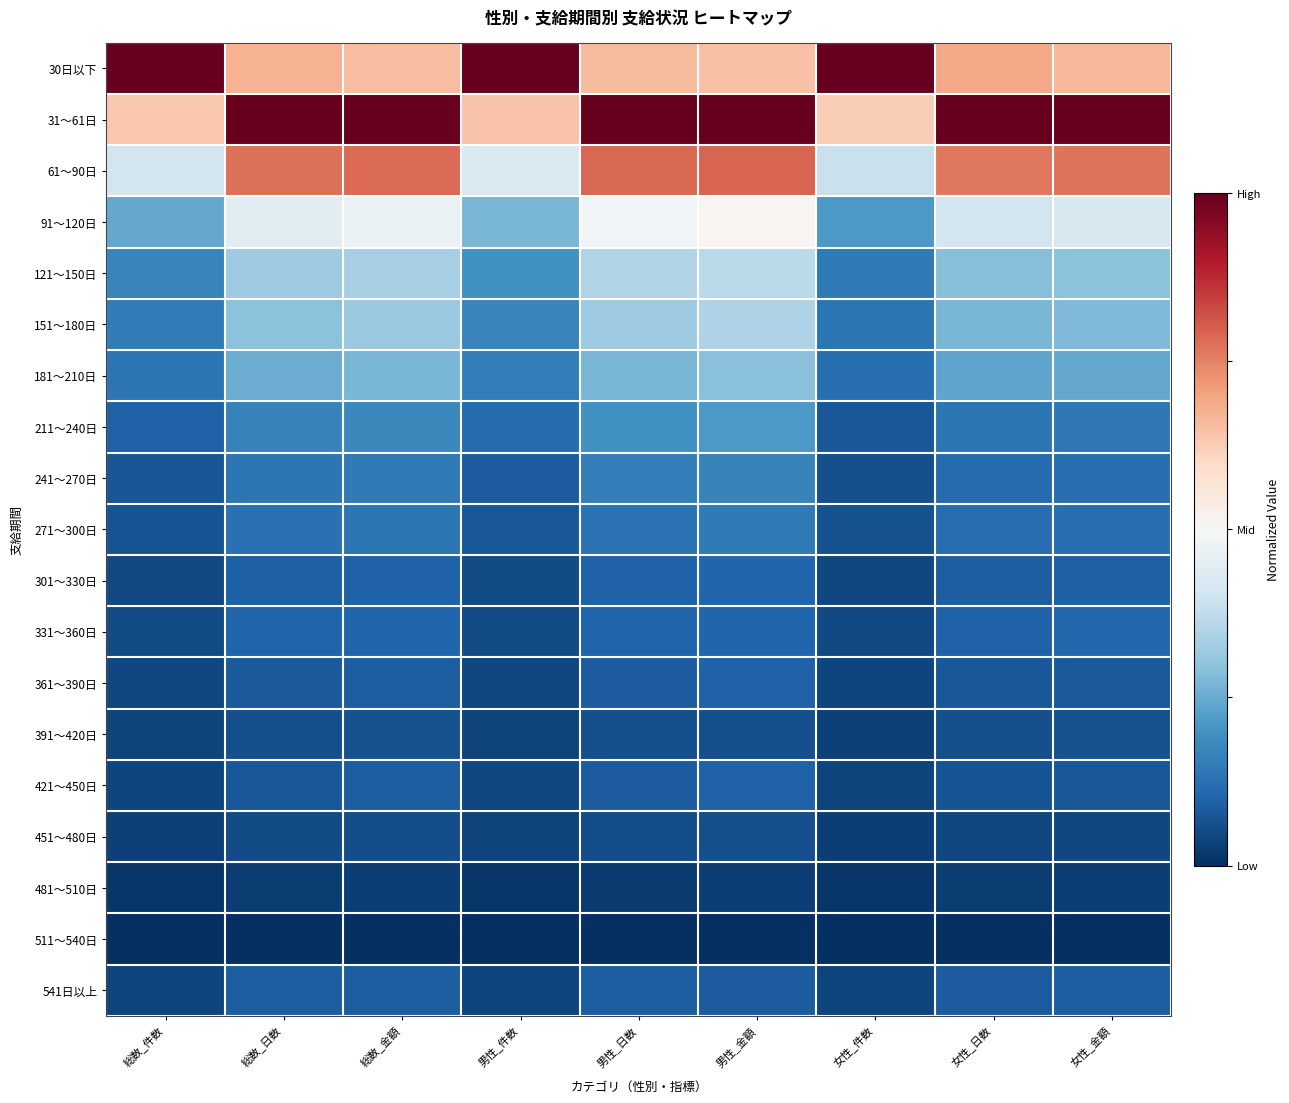

Reading right to left, what are all the values shown in this chart?

30日以下: 女性_金額=0.7	女性_日数=0.7	女性_件数=1.0	男性_金額=0.6	男性_日数=0.7	男性_件数=1.0	総数_金額=0.7	総数_日数=0.7	総数_件数=1.0
31～61日: 女性_金額=1.0	女性_日数=1.0	女性_件数=0.6	男性_金額=1.0	男性_日数=1.0	男性_件数=0.6	総数_金額=1.0	総数_日数=1.0	総数_件数=0.6
61～90日: 女性_金額=0.8	女性_日数=0.8	女性_件数=0.4	男性_金額=0.8	男性_日数=0.8	男性_件数=0.4	総数_金額=0.8	総数_日数=0.8	総数_件数=0.4
91～120日: 女性_金額=0.4	女性_日数=0.4	女性_件数=0.2	男性_金額=0.5	男性_日数=0.5	男性_件数=0.3	総数_金額=0.5	総数_日数=0.4	総数_件数=0.2
121～150日: 女性_金額=0.3	女性_日数=0.3	女性_件数=0.1	男性_金額=0.4	男性_日数=0.4	男性_件数=0.2	総数_金額=0.3	総数_日数=0.3	総数_件数=0.2
151～180日: 女性_金額=0.3	女性_日数=0.3	女性_件数=0.1	男性_金額=0.3	男性_日数=0.3	男性_件数=0.2	総数_金額=0.3	総数_日数=0.3	総数_件数=0.2
181～210日: 女性_金額=0.2	女性_日数=0.2	女性_件数=0.1	男性_金額=0.3	男性_日数=0.3	男性_件数=0.2	総数_金額=0.3	総数_日数=0.3	総数_件数=0.1
211～240日: 女性_金額=0.1	女性_日数=0.1	女性_件数=0.1	男性_金額=0.2	男性_日数=0.2	男性_件数=0.1	総数_金額=0.2	総数_日数=0.2	総数_件数=0.1
241～270日: 女性_金額=0.1	女性_日数=0.1	女性_件数=0.1	男性_金額=0.2	男性_日数=0.2	男性_件数=0.1	総数_金額=0.1	総数_日数=0.1	総数_件数=0.1
271～300日: 女性_金額=0.1	女性_日数=0.1	女性_件数=0.1	男性_金額=0.1	男性_日数=0.1	男性_件数=0.1	総数_金額=0.1	総数_日数=0.1	総数_件数=0.1
301～330日: 女性_金額=0.1	女性_日数=0.1	女性_件数=0.0	男性_金額=0.1	男性_日数=0.1	男性_件数=0.1	総数_金額=0.1	総数_日数=0.1	総数_件数=0.1
331～360日: 女性_金額=0.1	女性_日数=0.1	女性_件数=0.0	男性_金額=0.1	男性_日数=0.1	男性_件数=0.1	総数_金額=0.1	総数_日数=0.1	総数_件数=0.1
361～390日: 女性_金額=0.1	女性_日数=0.1	女性_件数=0.0	男性_金額=0.1	男性_日数=0.1	男性_件数=0.0	総数_金額=0.1	総数_日数=0.1	総数_件数=0.0
391～420日: 女性_金額=0.1	女性_日数=0.1	女性_件数=0.0	男性_金額=0.1	男性_日数=0.1	男性_件数=0.0	総数_金額=0.1	総数_日数=0.1	総数_件数=0.0
421～450日: 女性_金額=0.1	女性_日数=0.1	女性_件数=0.0	男性_金額=0.1	男性_日数=0.1	男性_件数=0.0	総数_金額=0.1	総数_日数=0.1	総数_件数=0.0
451～480日: 女性_金額=0.0	女性_日数=0.0	女性_件数=0.0	男性_金額=0.1	男性_日数=0.1	男性_件数=0.0	総数_金額=0.1	総数_日数=0.1	総数_件数=0.0
481～510日: 女性_金額=0.0	女性_日数=0.0	女性_件数=0.0	男性_金額=0.0	男性_日数=0.0	男性_件数=0.0	総数_金額=0.0	総数_日数=0.0	総数_件数=0.0
511～540日: 女性_金額=0.0	女性_日数=0.0	女性_件数=0.0	男性_金額=0.0	男性_日数=0.0	男性_件数=0.0	総数_金額=0.0	総数_日数=0.0	総数_件数=0.0
541日以上: 女性_金額=0.1	女性_日数=0.1	女性_件数=0.0	男性_金額=0.1	男性_日数=0.1	男性_件数=0.0	総数_金額=0.1	総数_日数=0.1	総数_件数=0.0